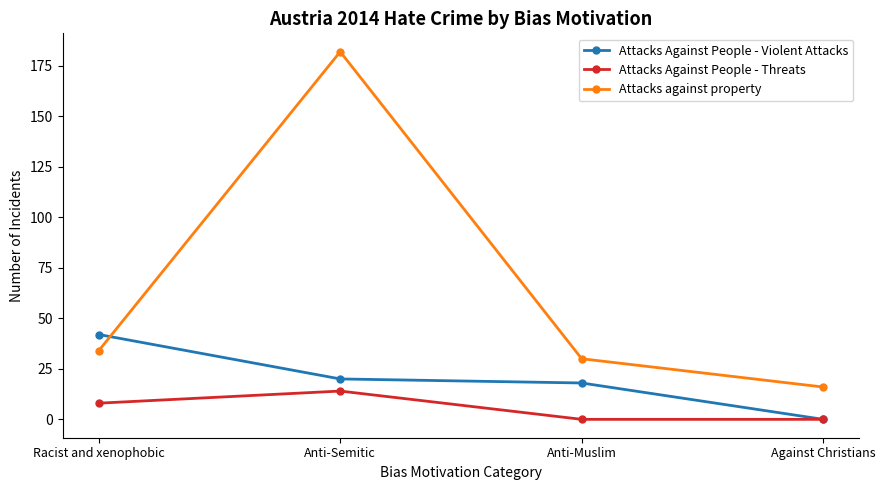

The value of Attacks against property at Anti-Muslim is 30. True or false?

True